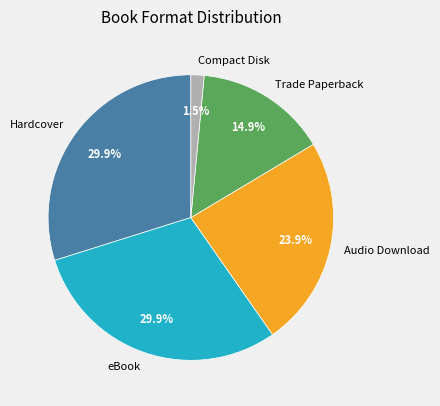

To the nearest percent, what is the combined percentage of Compact Disk and Hardcover?

31%